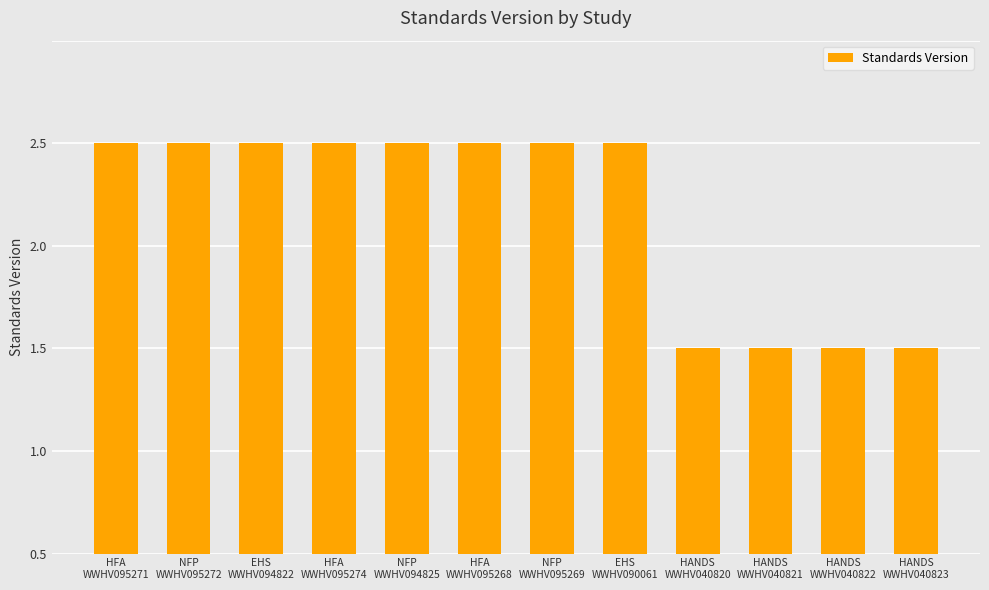

Rank the categories by value from highest to lowest.

HFA
WWHV095271, NFP
WWHV095272, EHS
WWHV094822, HFA
WWHV095274, NFP
WWHV094825, HFA
WWHV095268, NFP
WWHV095269, EHS
WWHV090061, HANDS
WWHV040820, HANDS
WWHV040821, HANDS
WWHV040822, HANDS
WWHV040823